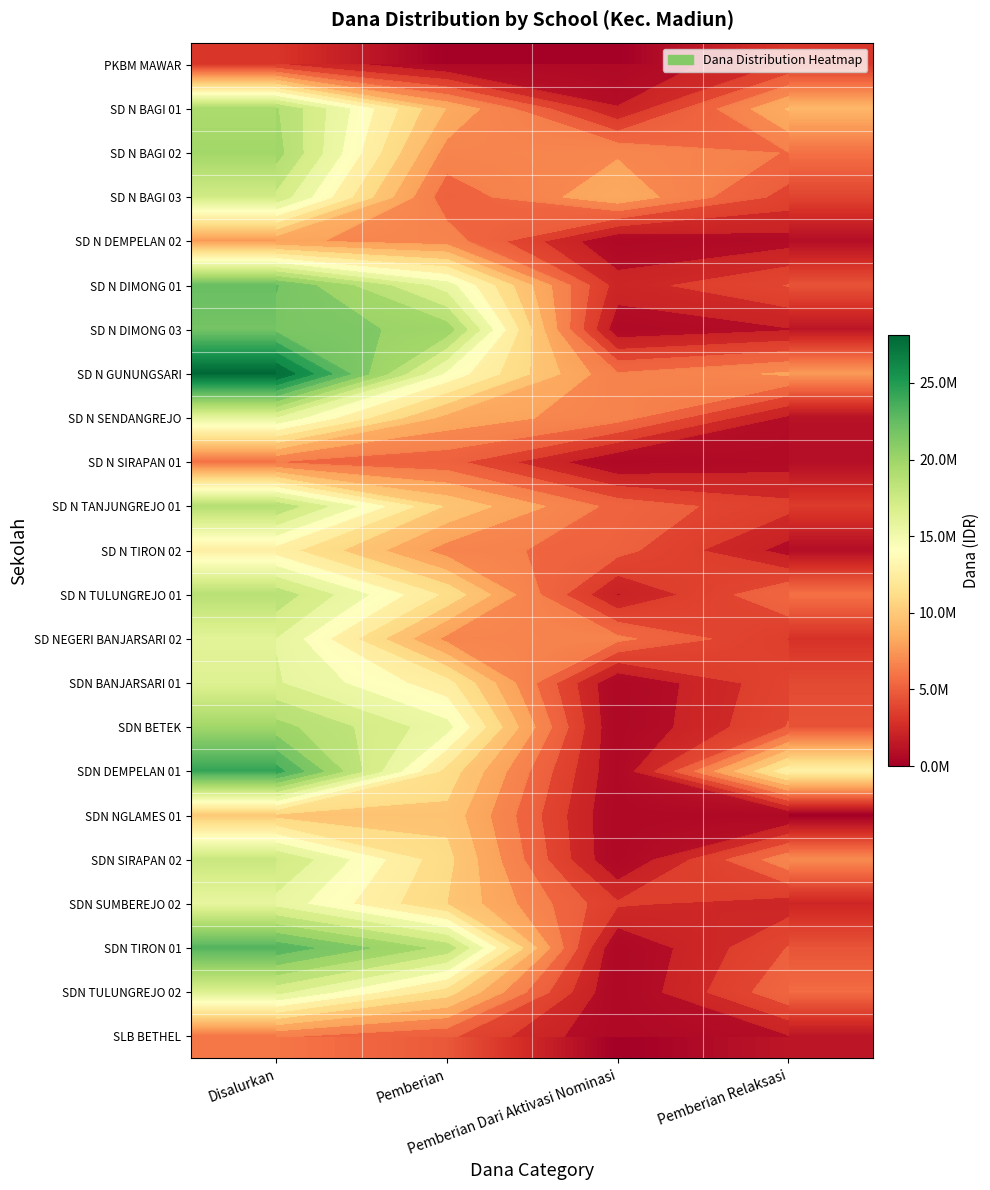

The SDN BANJARSARI 01 series shows 24738406 at Disalurkan. True or false?

False